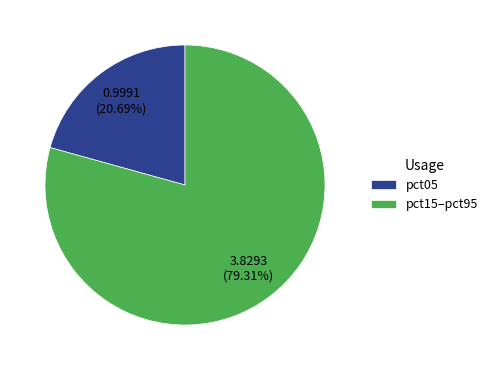

Rank the categories by value from highest to lowest.

pct15–pct95, pct05